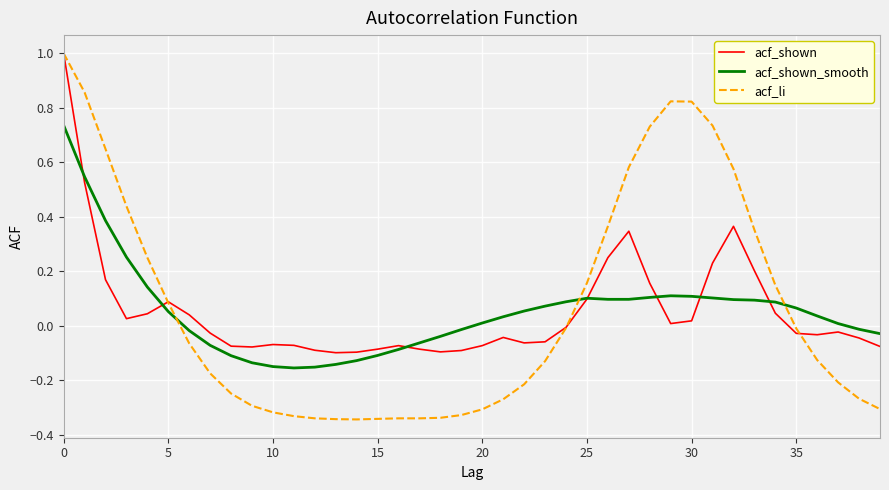

What is the greatest value displayed?

1.0